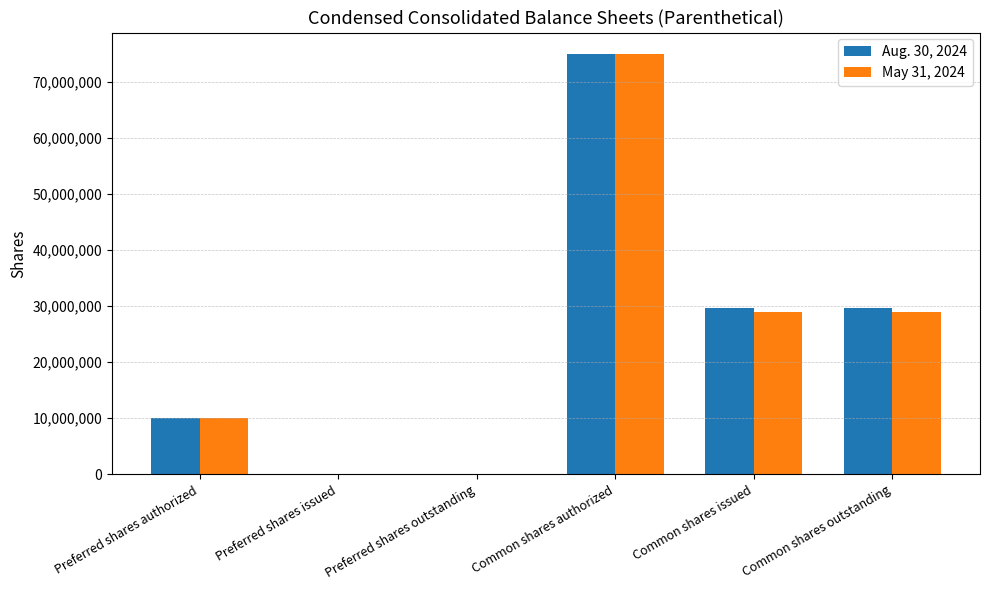

At which category is the sum across all series the highest?

Common shares authorized